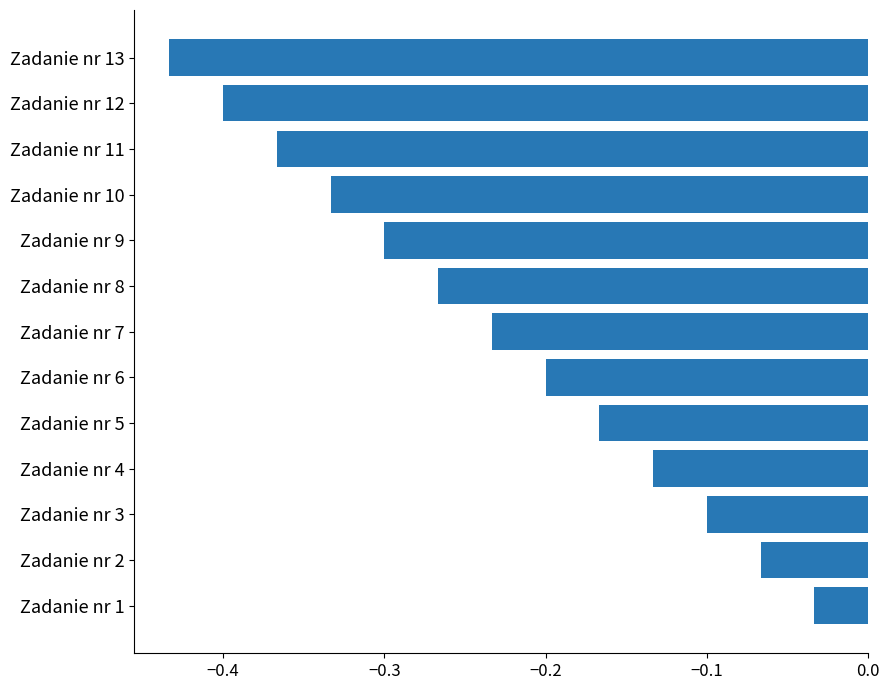

List the labels in order of value, largest first.

Zadanie nr 1, Zadanie nr 2, Zadanie nr 3, Zadanie nr 4, Zadanie nr 5, Zadanie nr 6, Zadanie nr 7, Zadanie nr 8, Zadanie nr 9, Zadanie nr 10, Zadanie nr 11, Zadanie nr 12, Zadanie nr 13